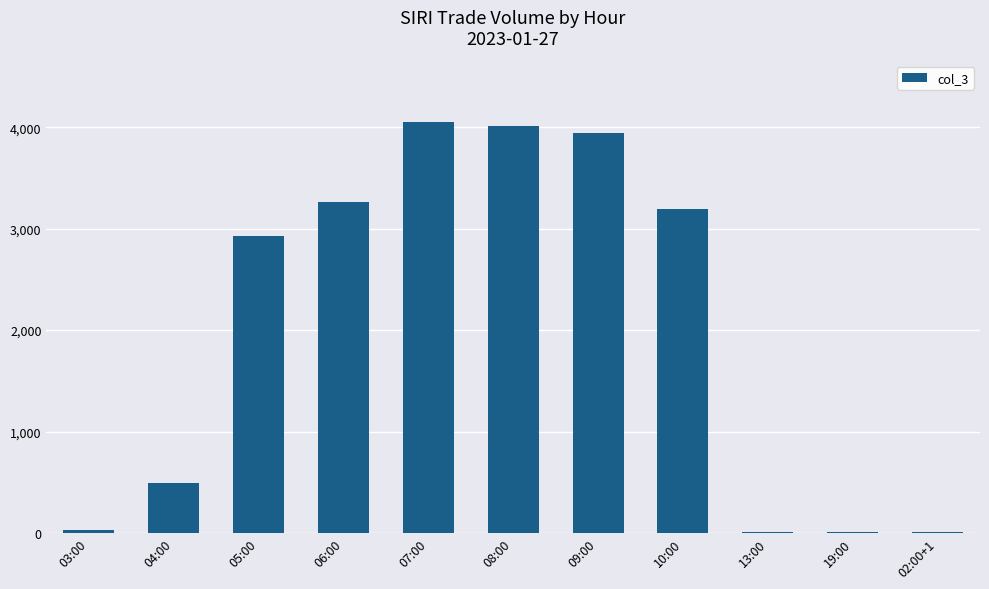

True or false: the data shows 987 at 05:00.

False